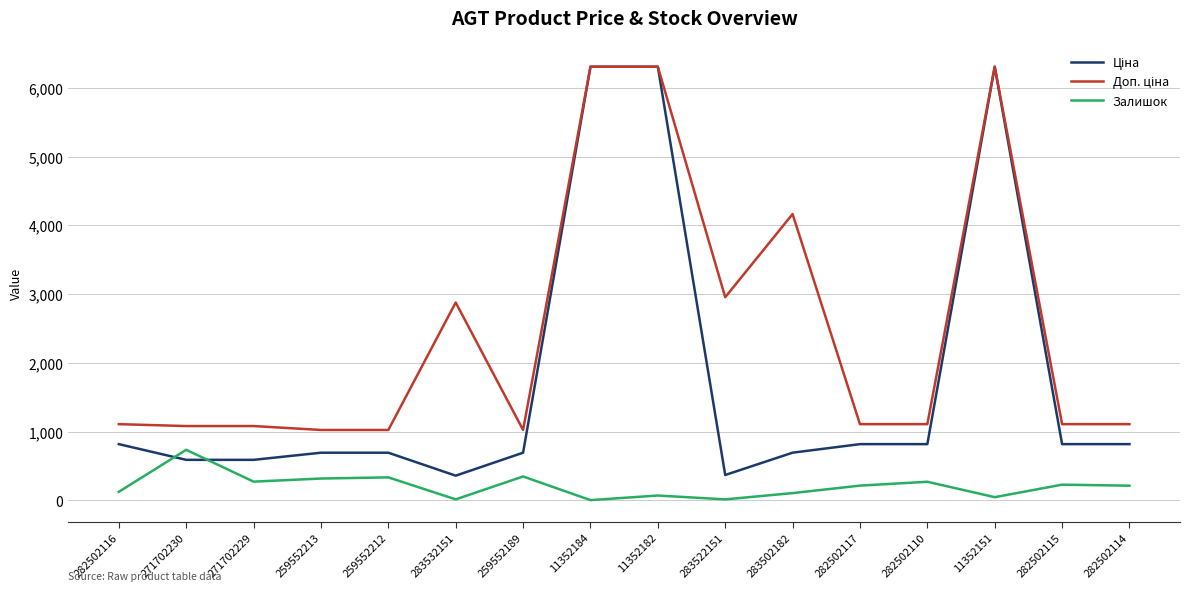

The Залишок series shows 4.0 at 11352184. True or false?

True